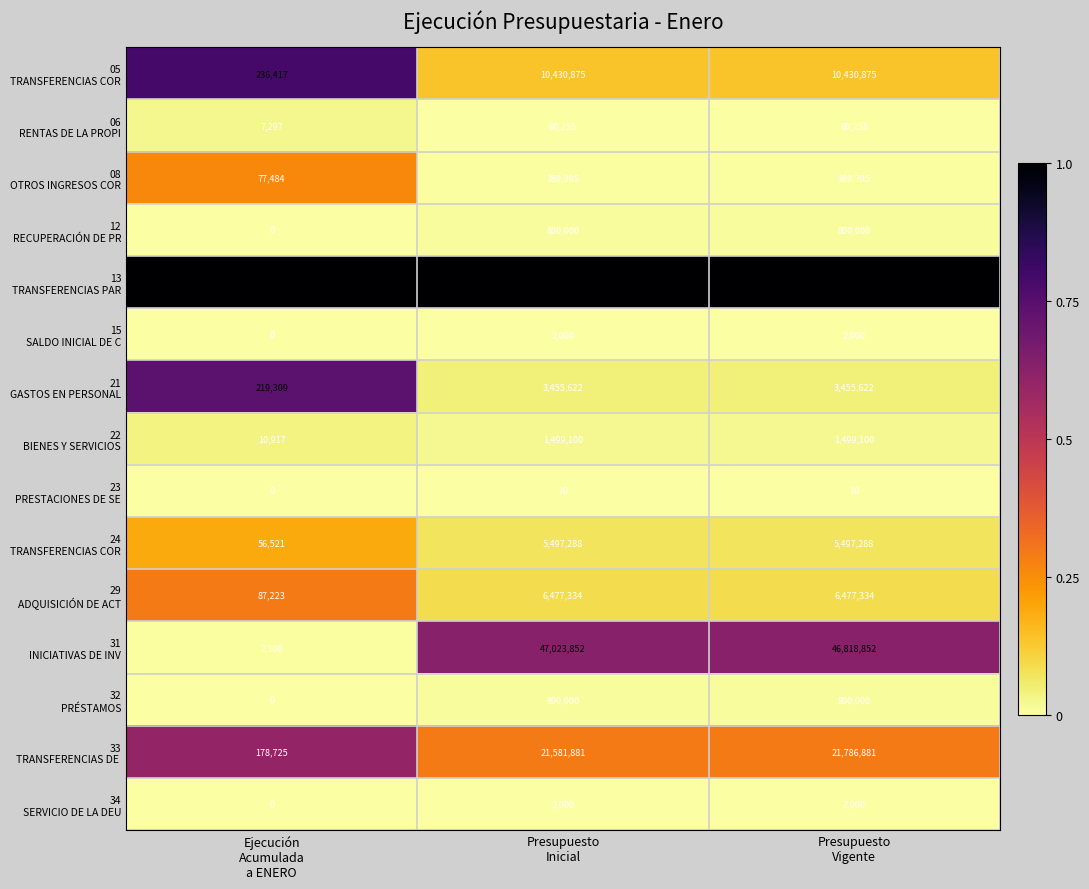

What is the maximum value shown in the chart?

74654562